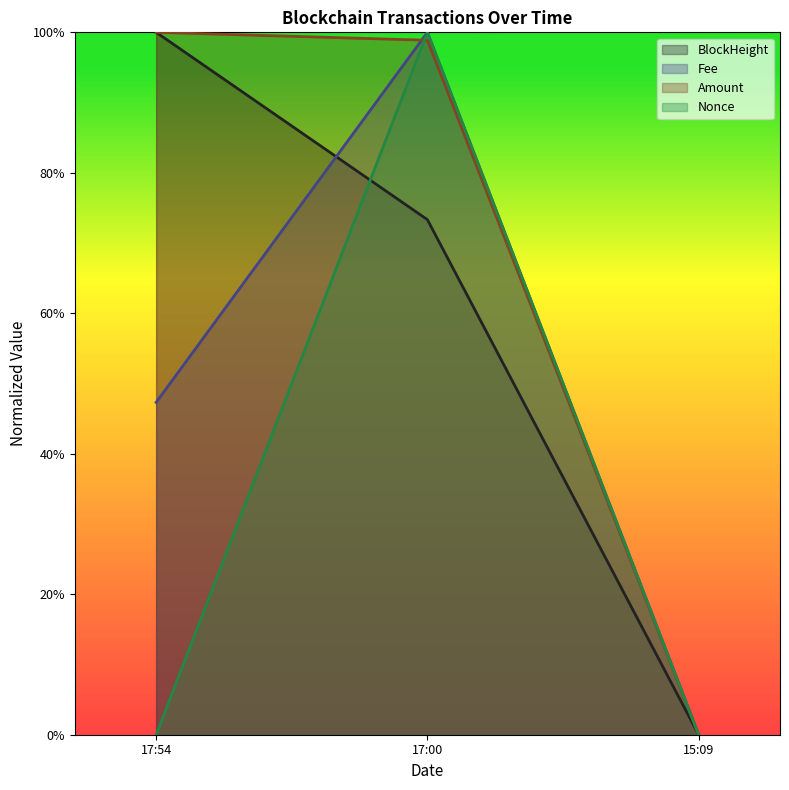

What is the label of the 1st point from the right?

15:09